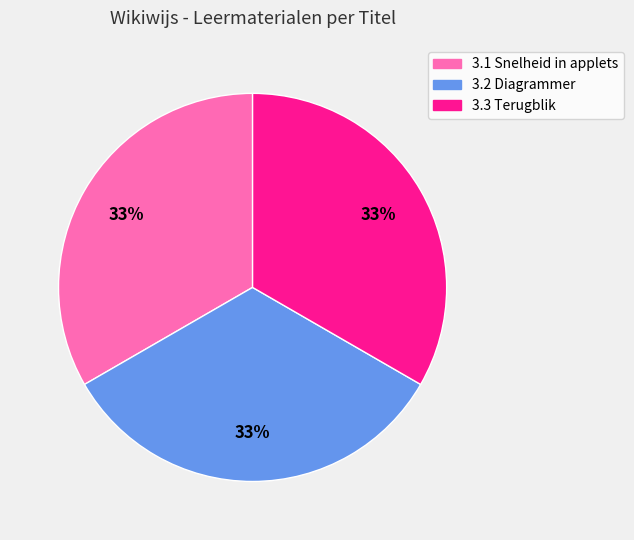

Is the sum of 3.2 Diagrammer and 3.3 Terugblik greater than half?

Yes